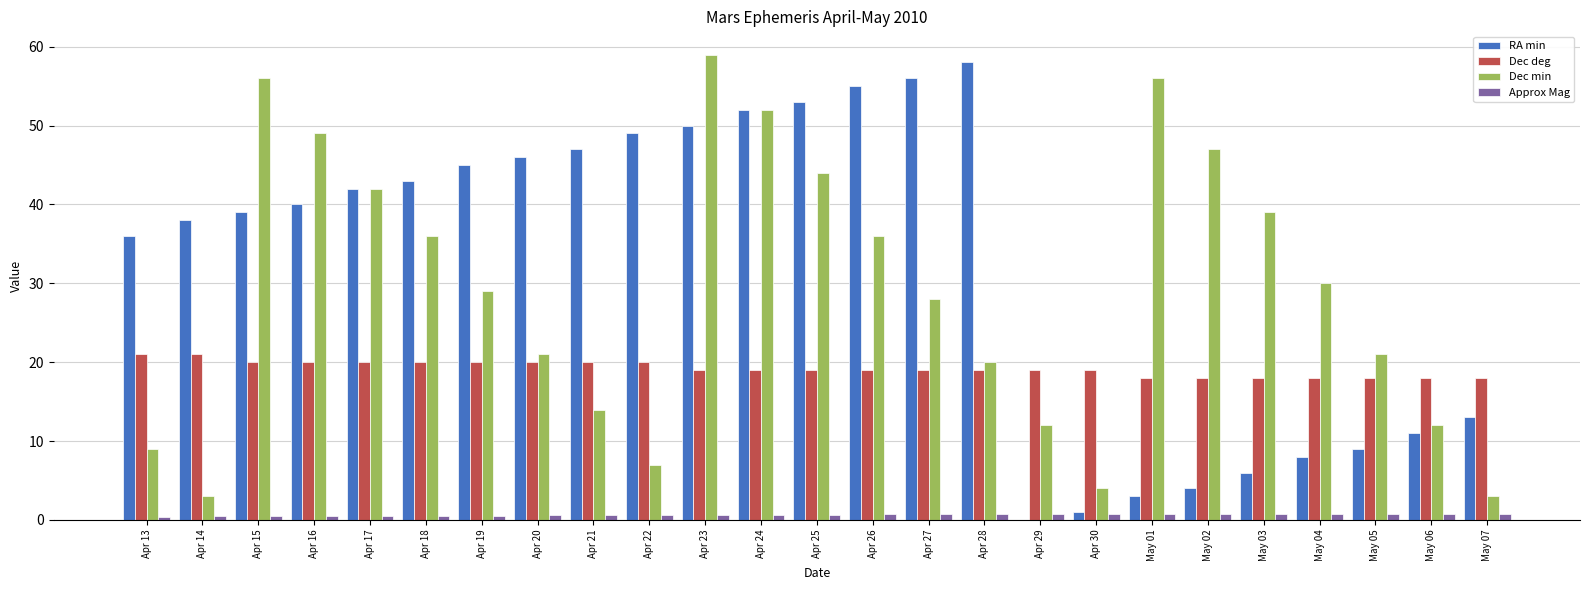

Does the chart contain stacked bars?

No